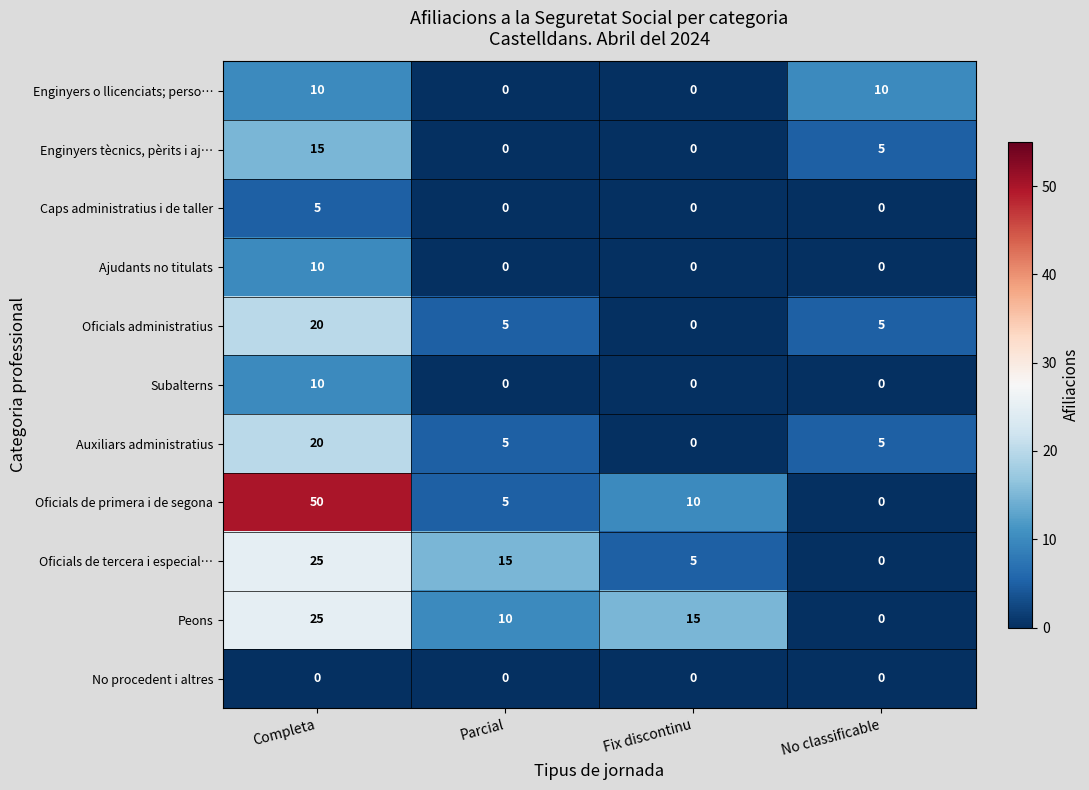

Count the number of categories in the chart.

4